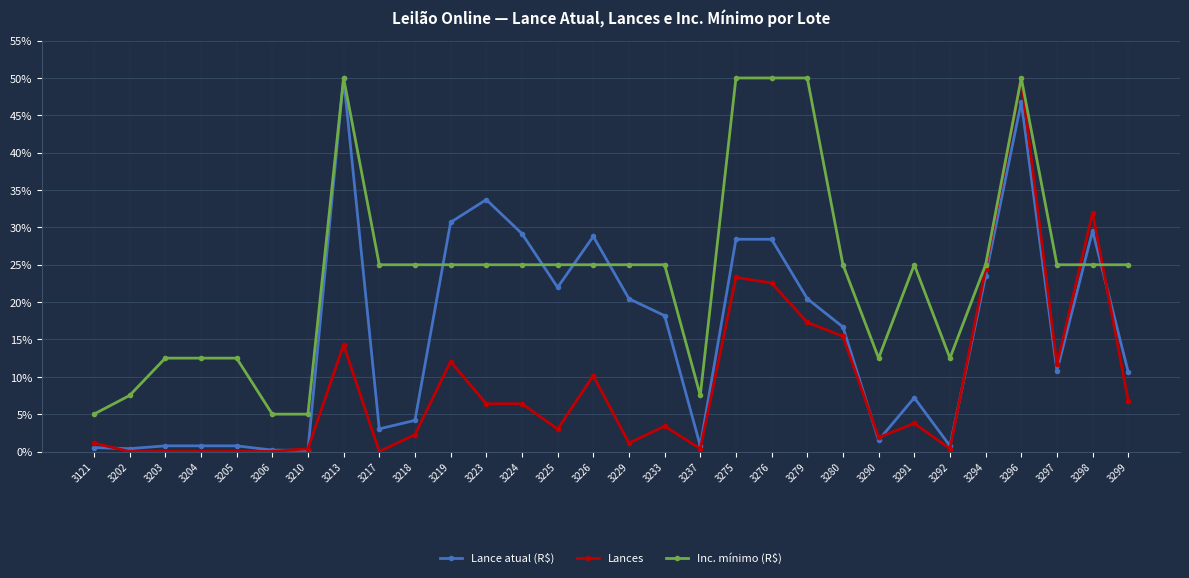

Which series ends up on top after the final intersection of Inc. mínimo (R$) and Lance atual (R$)?

Inc. mínimo (R$)